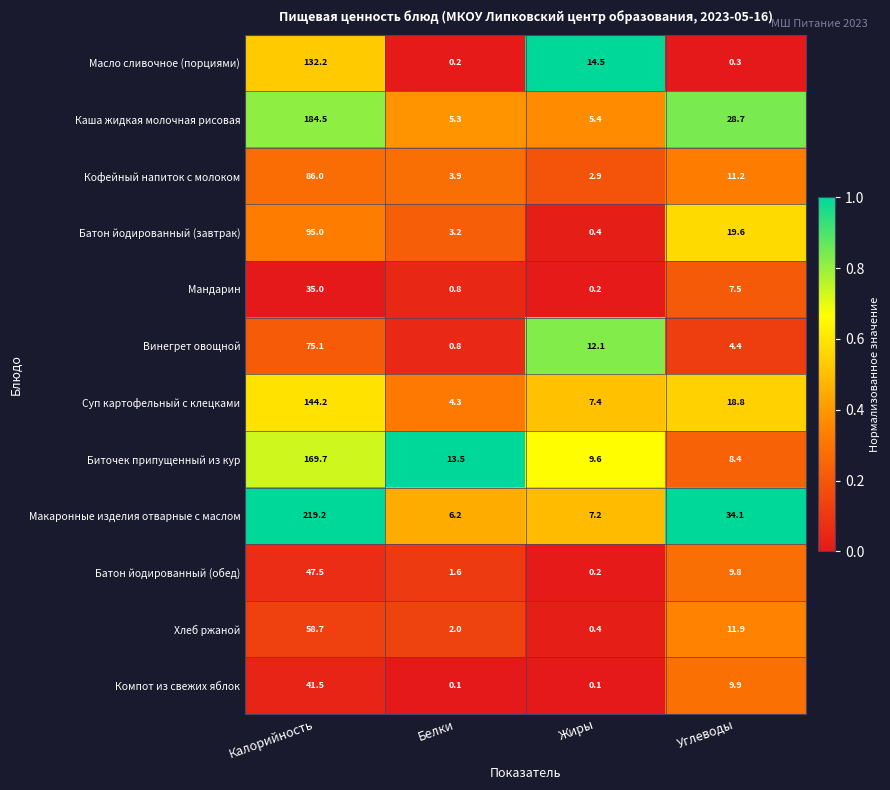

The value of Батон йодированный (обед) at Белки is 0.4. True or false?

False